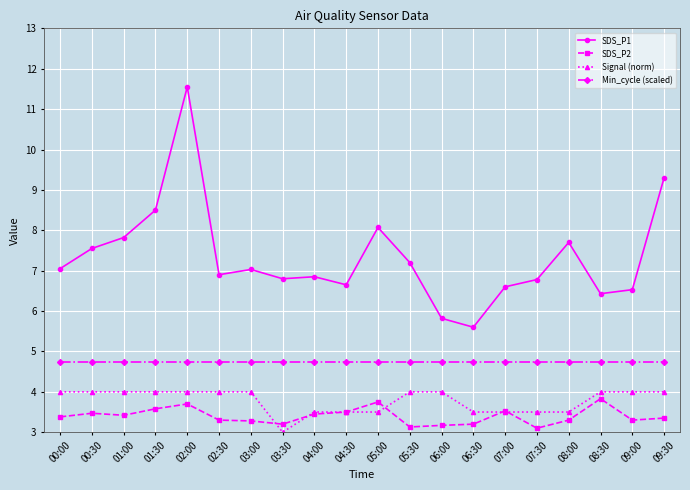

The value of SDS_P1 at 06:00 is 3.9. True or false?

False